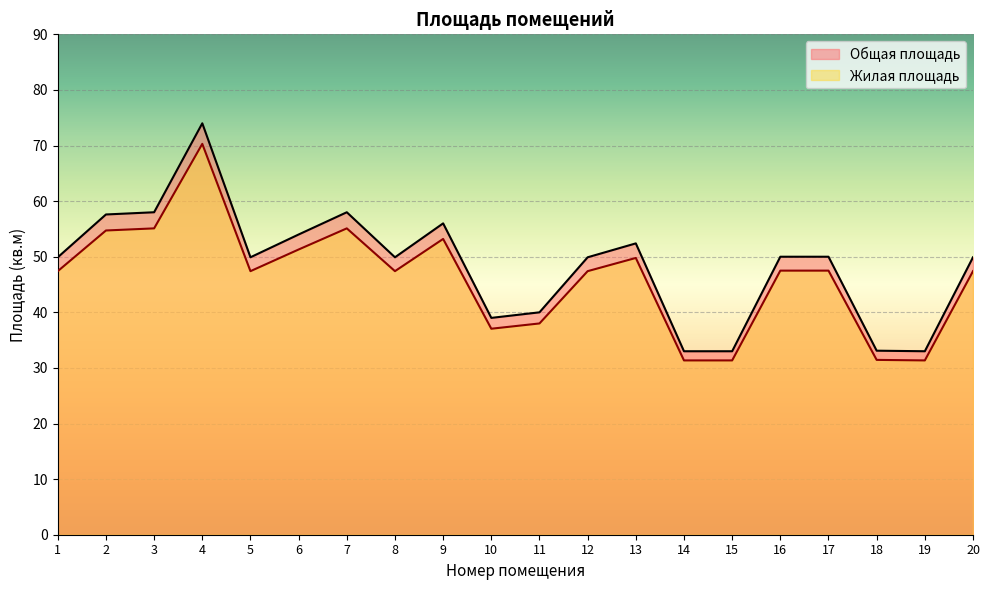

True or false: Жилая площадь and Общая площадь intersect in this chart.

False